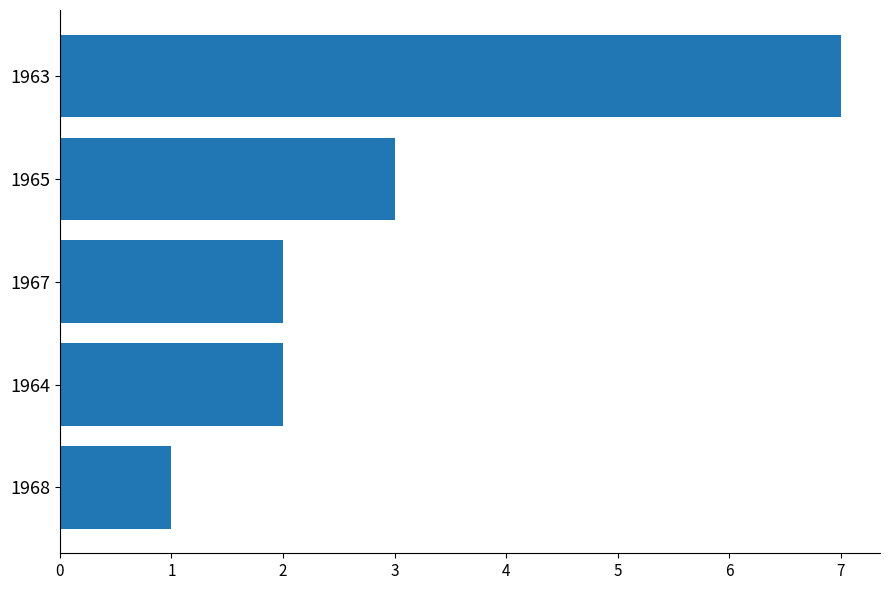

How many distinct data groups are displayed?

1